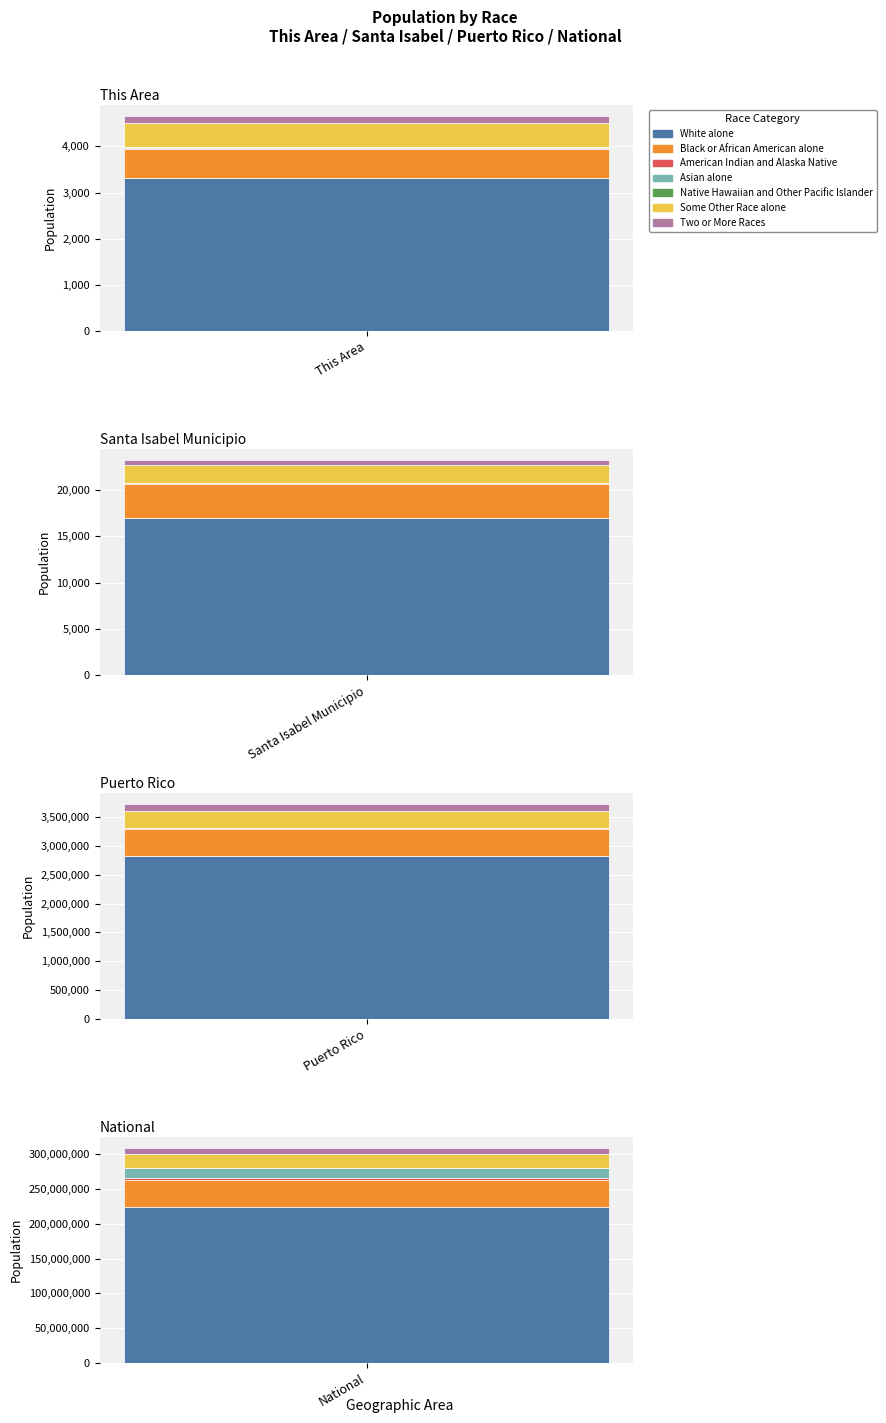

The National series shows 911246 at Native Hawaiian and Other Pacific Islander. True or false?

False